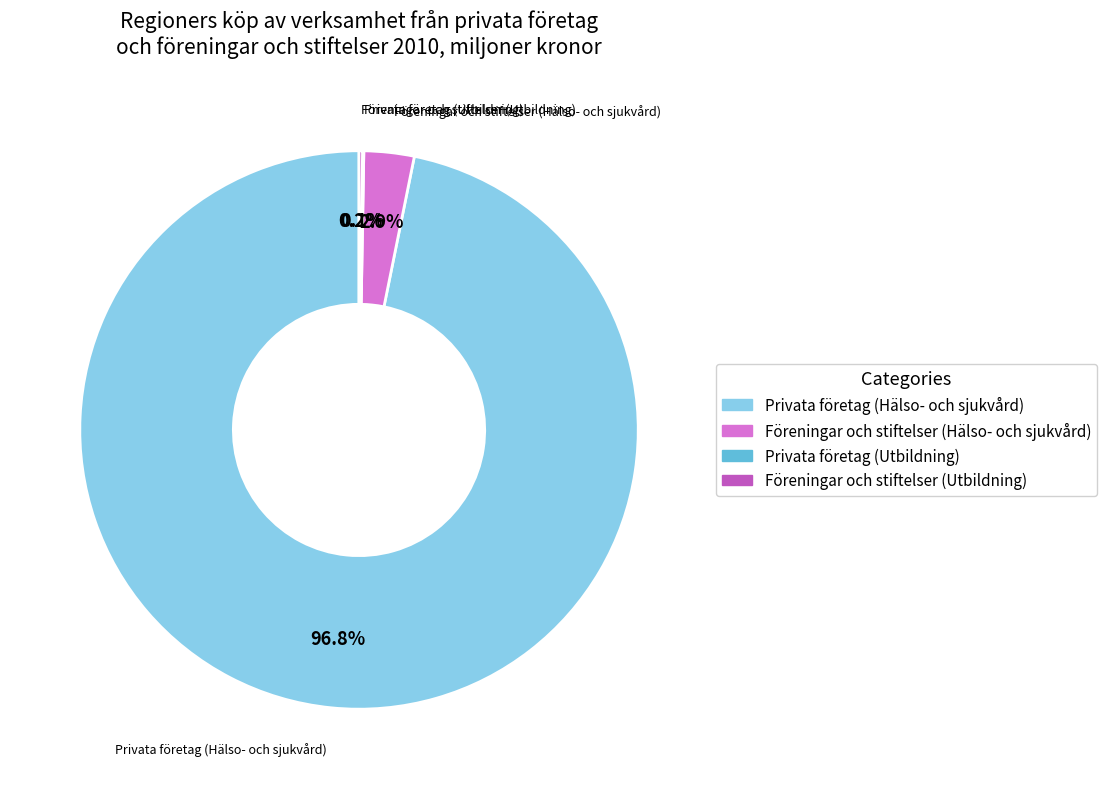

Combined, do Privata företag (Hälso- och sjukvård) and Föreningar och stiftelser (Hälso- och sjukvård) account for over 50%?

Yes